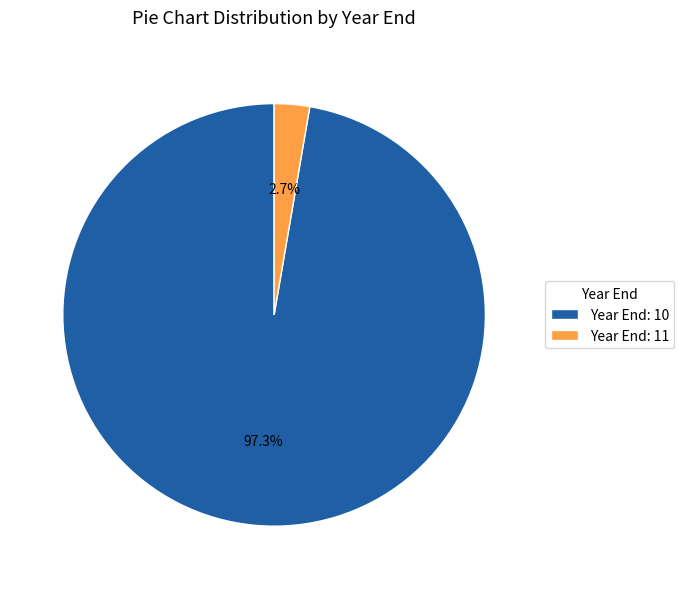

What is the smallest slice in the pie chart?

Year End: 11